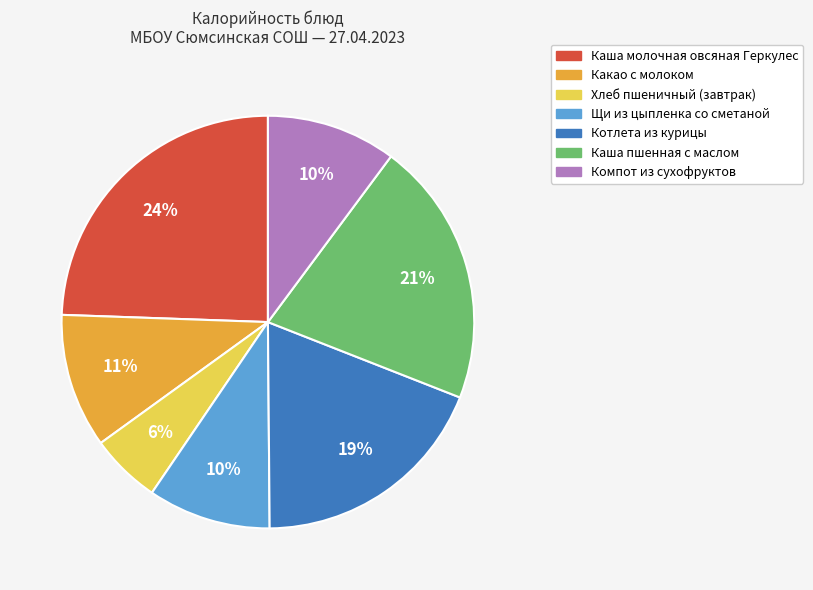

Between Какао с молоком and Щи из цыпленка со сметаной, which is larger?

Какао с молоком